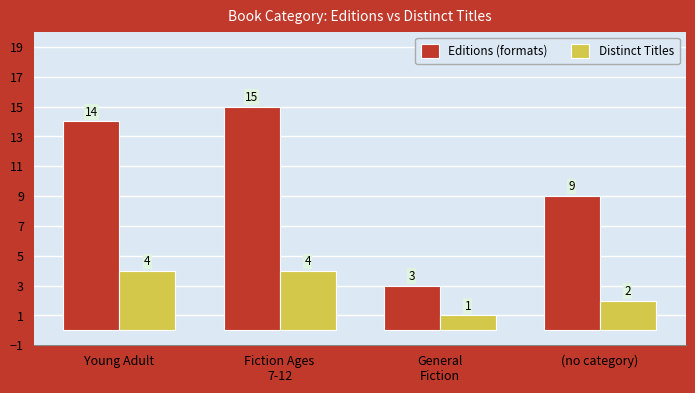

What is the difference between the second highest and minimum values in the Editions (formats) series?

11